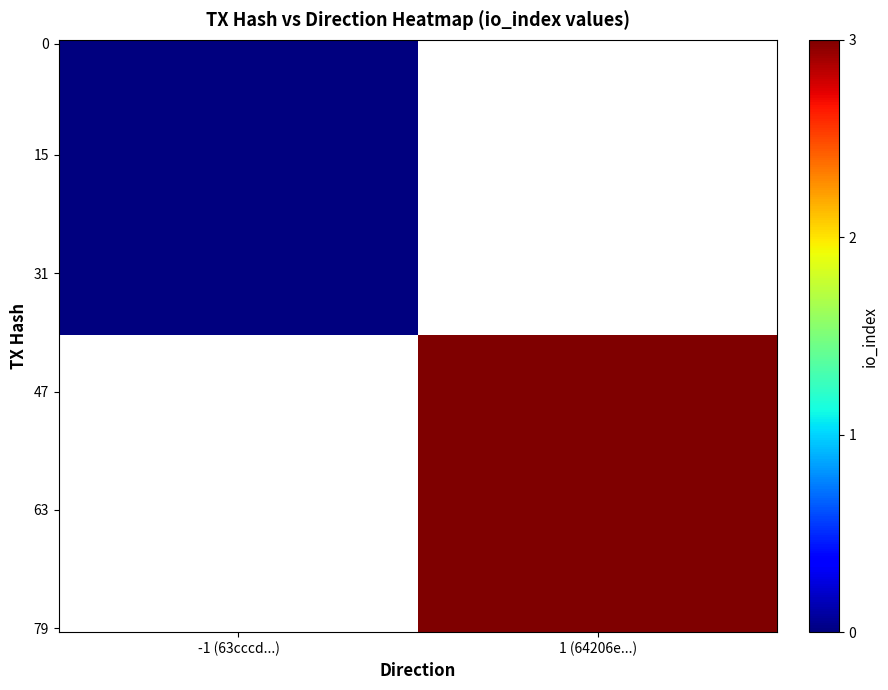

What is the difference between the 63cccd344f46e1e83b6bb740d995cd87f920512 values at io_index and direction?

1